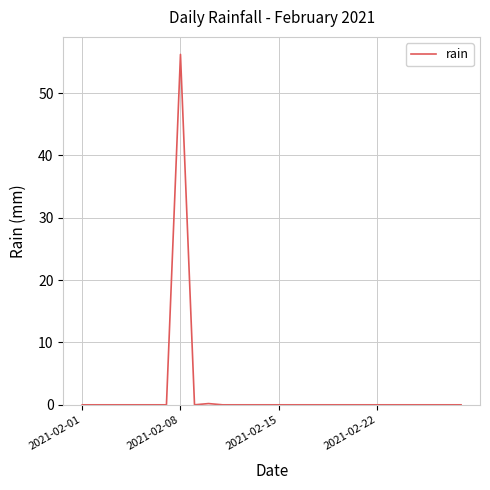

What is the maximum value shown in the chart?

56.2